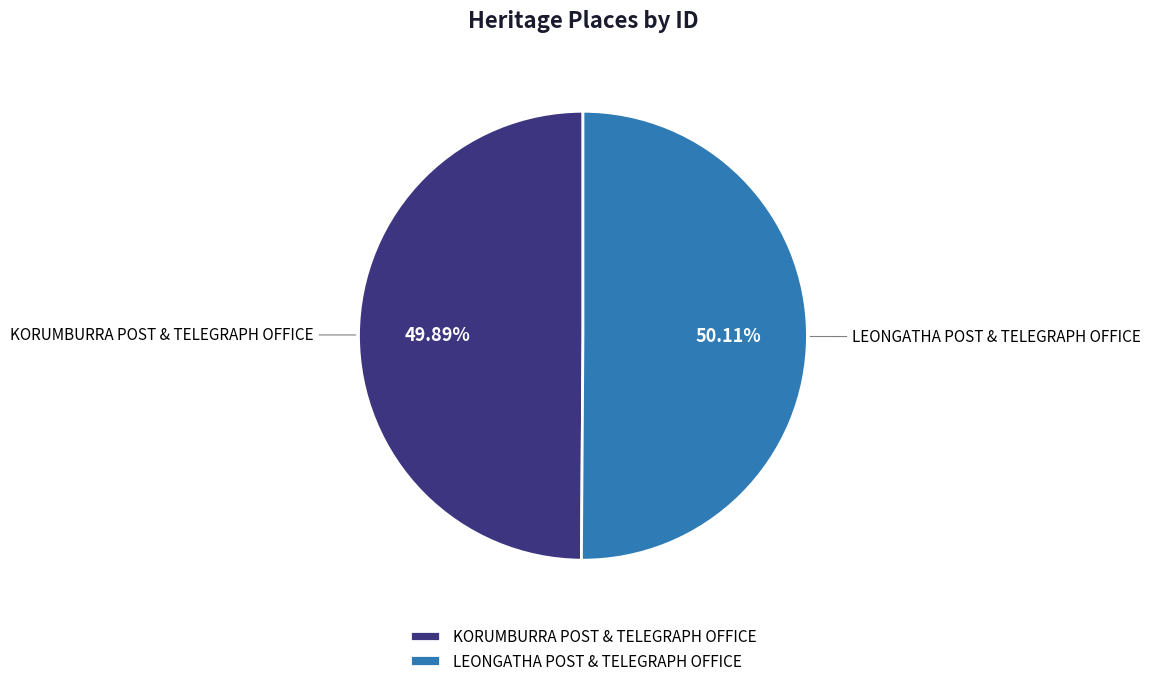

What percentage is the LEONGATHA POST & TELEGRAPH OFFICE slice, to the nearest percent?

50%